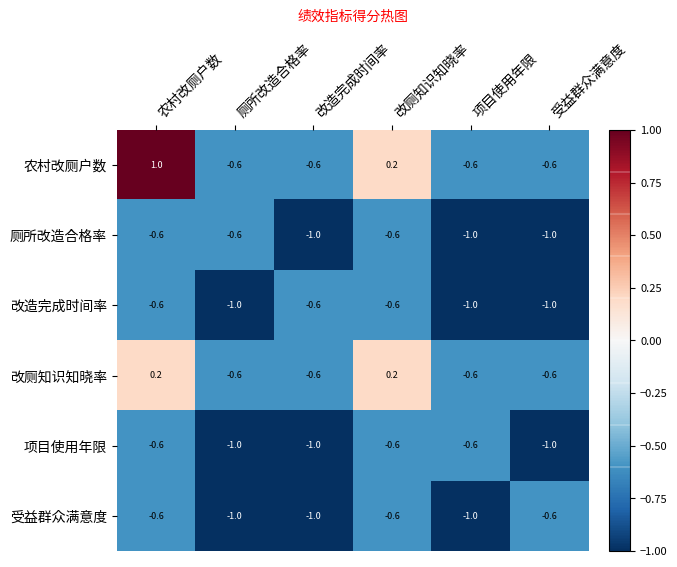

What is the difference between the 厕所改造合格率 values at 改造完成时间率 and 厕所改造合格率?

0.4